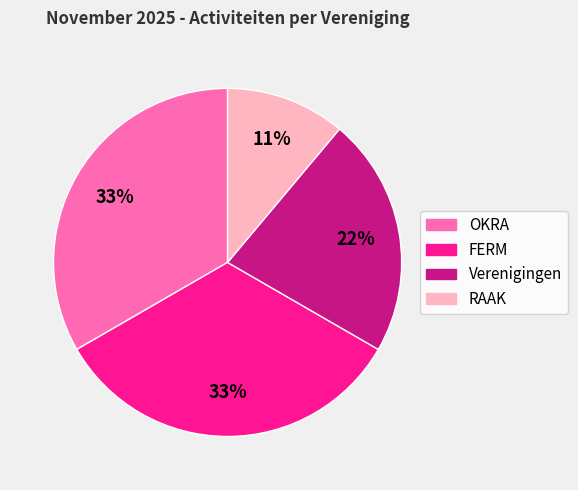

Does Verenigingen represent more than half of the total?

No